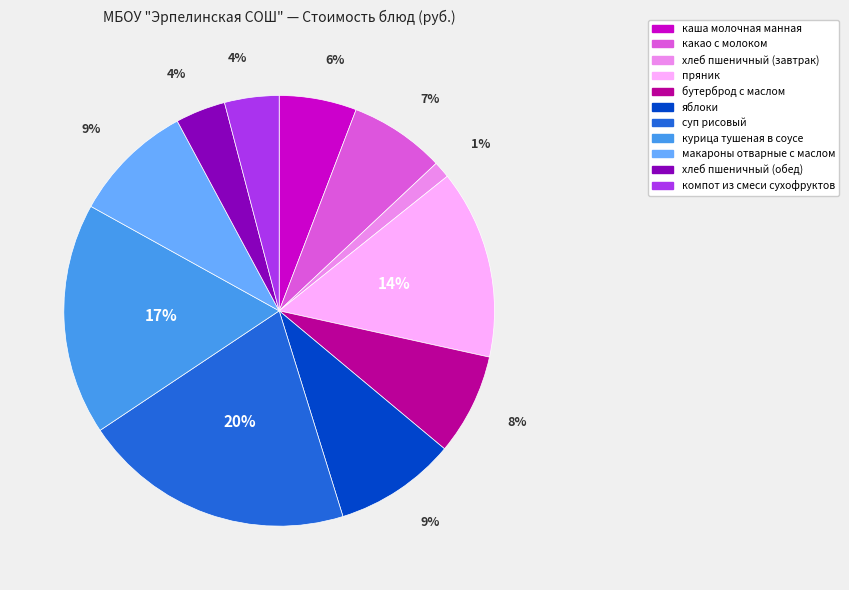

Which has a higher value, пряник or бутерброд с маслом?

пряник